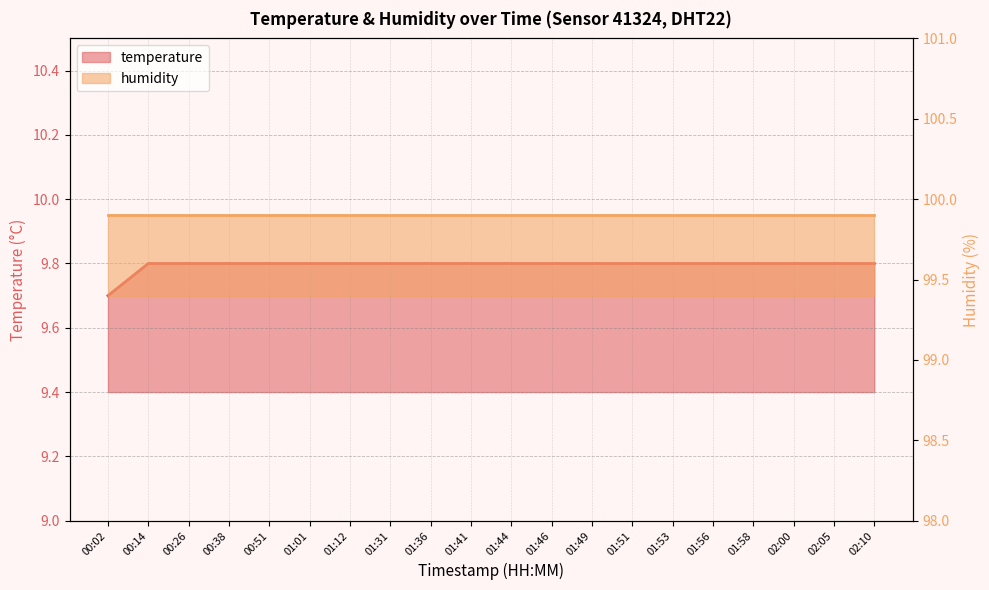

Rank the categories by value from highest to lowest.

00:14, 00:26, 00:38, 00:51, 01:01, 01:12, 01:31, 01:36, 01:41, 01:44, 01:46, 01:49, 01:51, 01:53, 01:56, 01:58, 02:00, 02:05, 02:10, 00:02